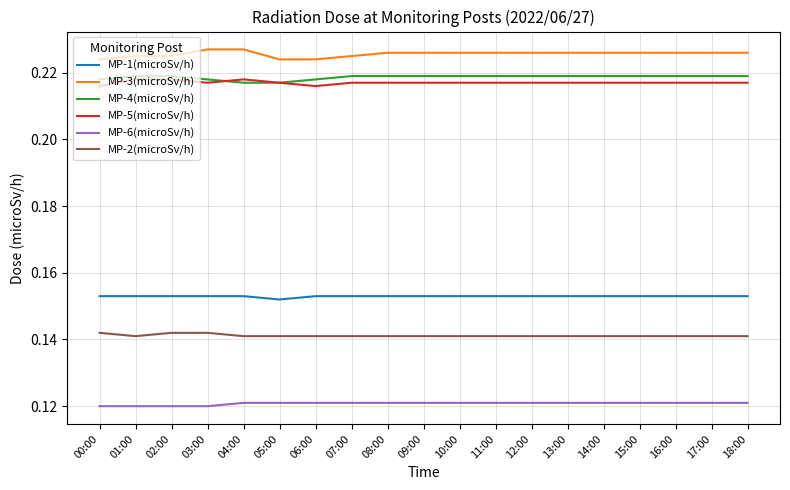

Is it true that MP-5(microSv/h) equals 0.4 at 10:00?

False